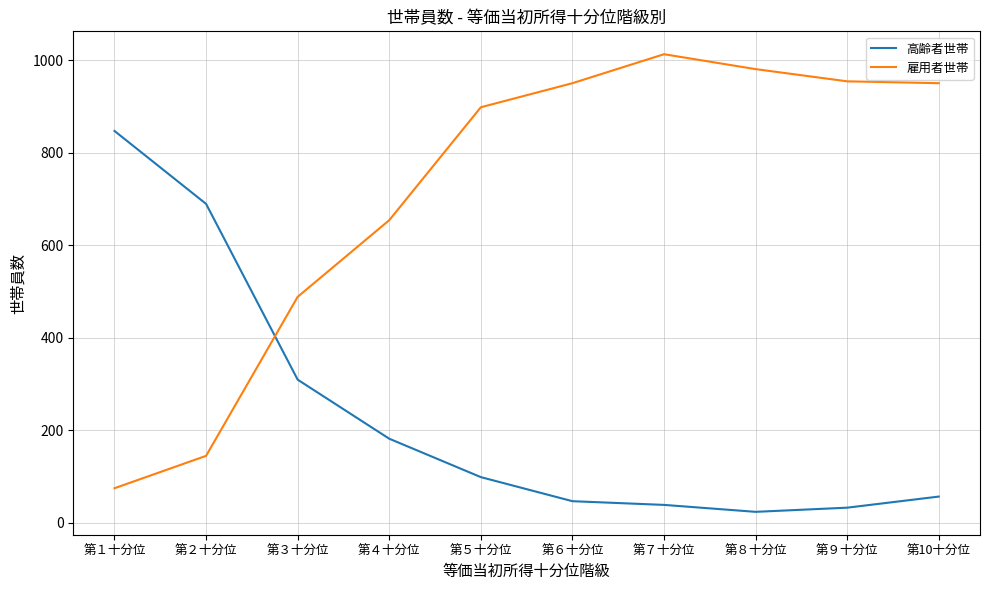

Does the chart have visible grid lines?

Yes